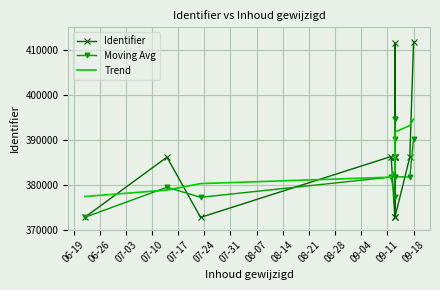

Is this an area chart (filled region under the line)?

No